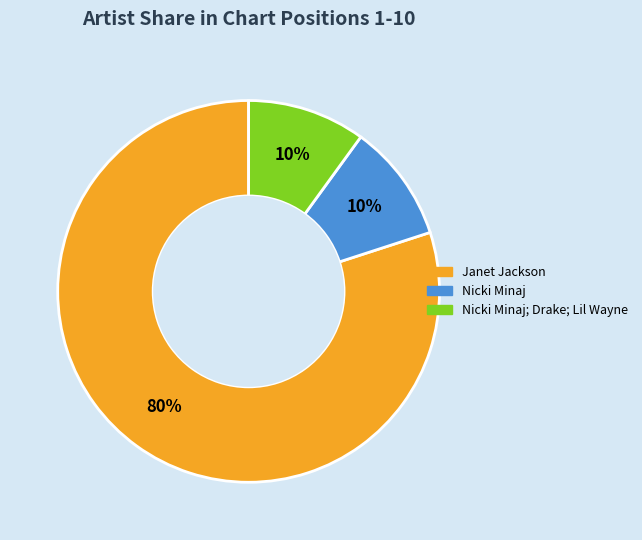

To the nearest percent, what is the difference between the largest and smallest slice percentages?

70%